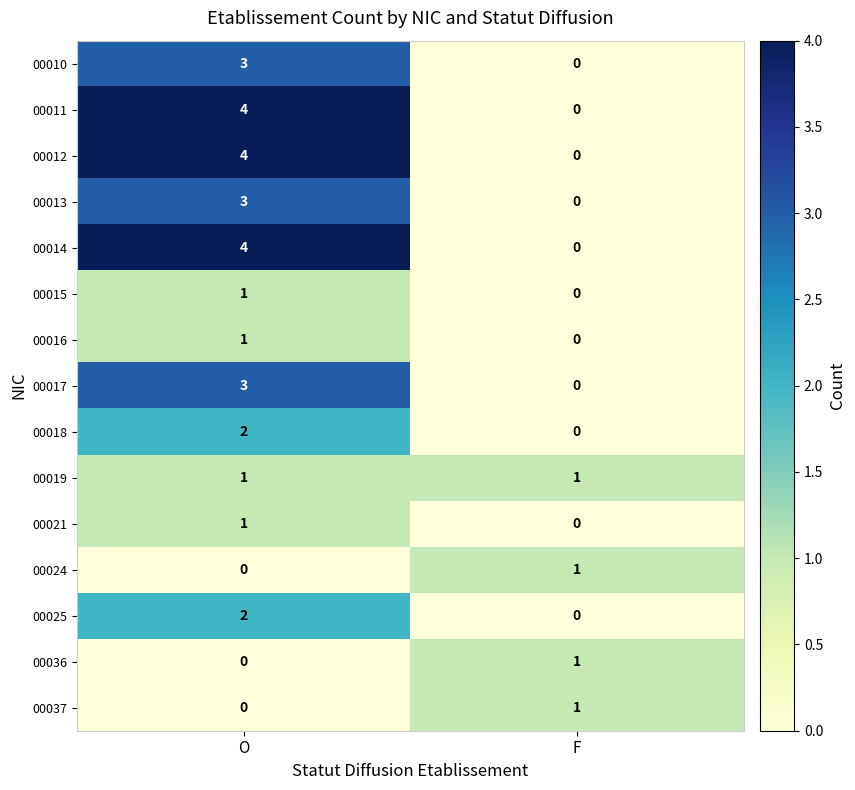

How many data points does each series have?

2